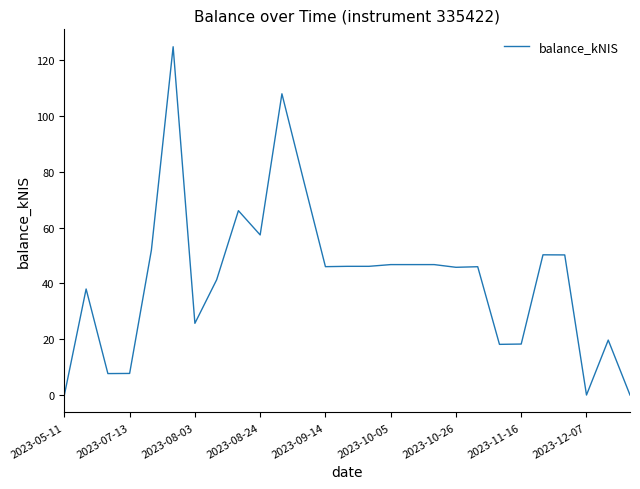

What is the maximum value shown in the chart?

124.9